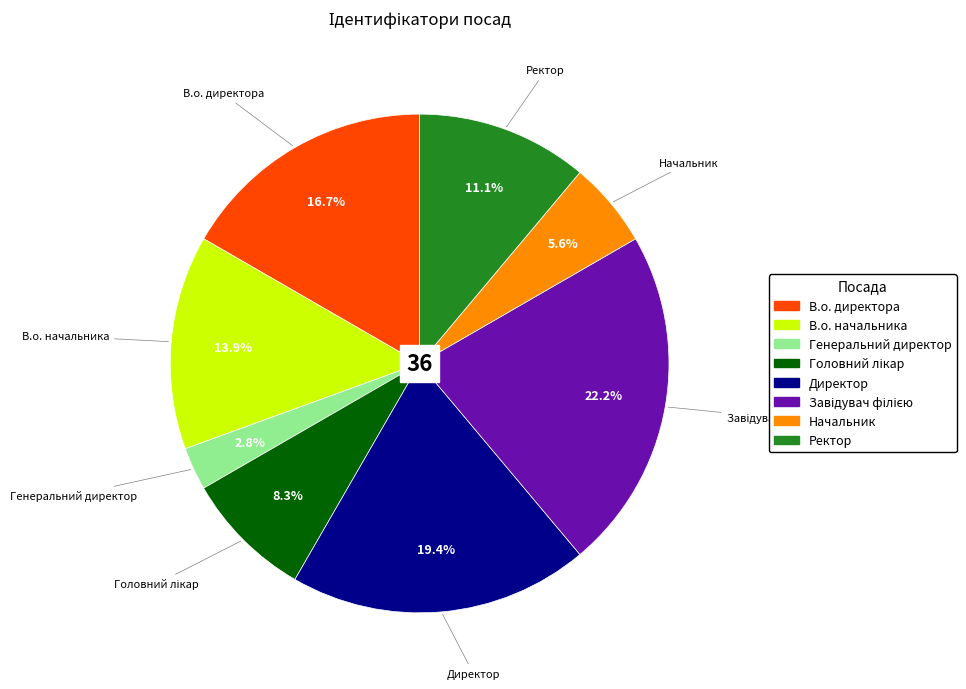

What is the smallest slice in the pie chart?

Генеральний директор